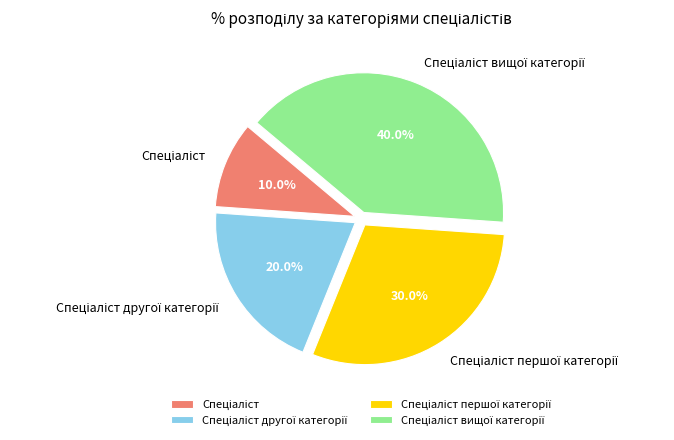

Is there a majority slice in this chart?

No